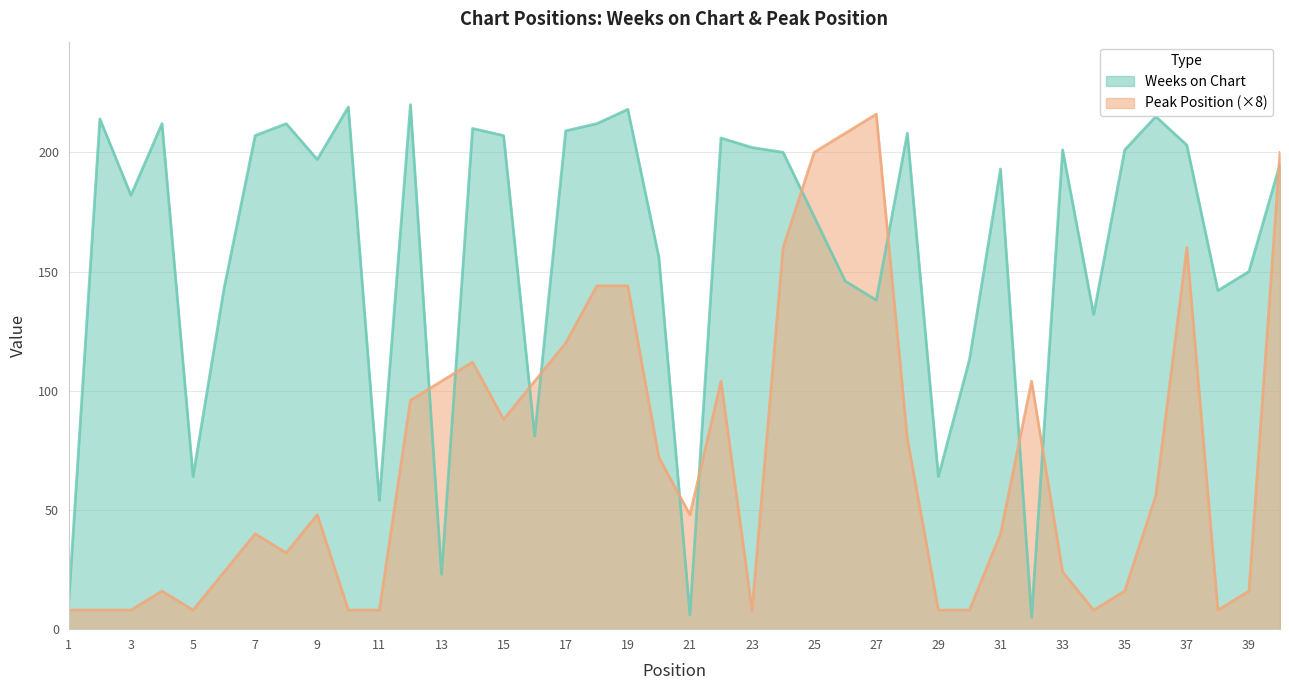

What is the difference between the maximum and minimum values in the Weeks on Chart series?

215